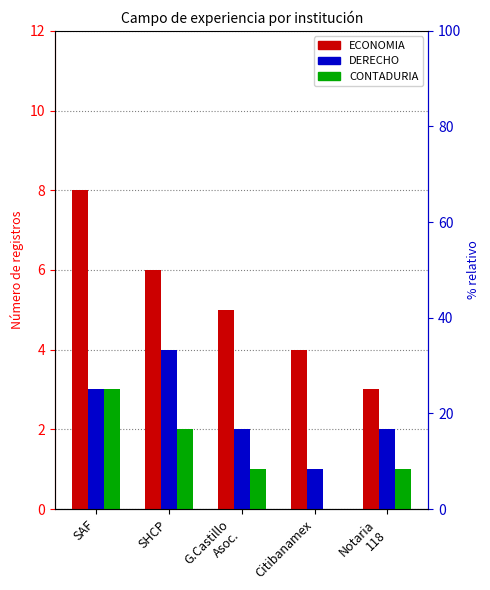

What is the difference between the CONTADURIA values at G.Castillo
Asoc. and SHCP?

1